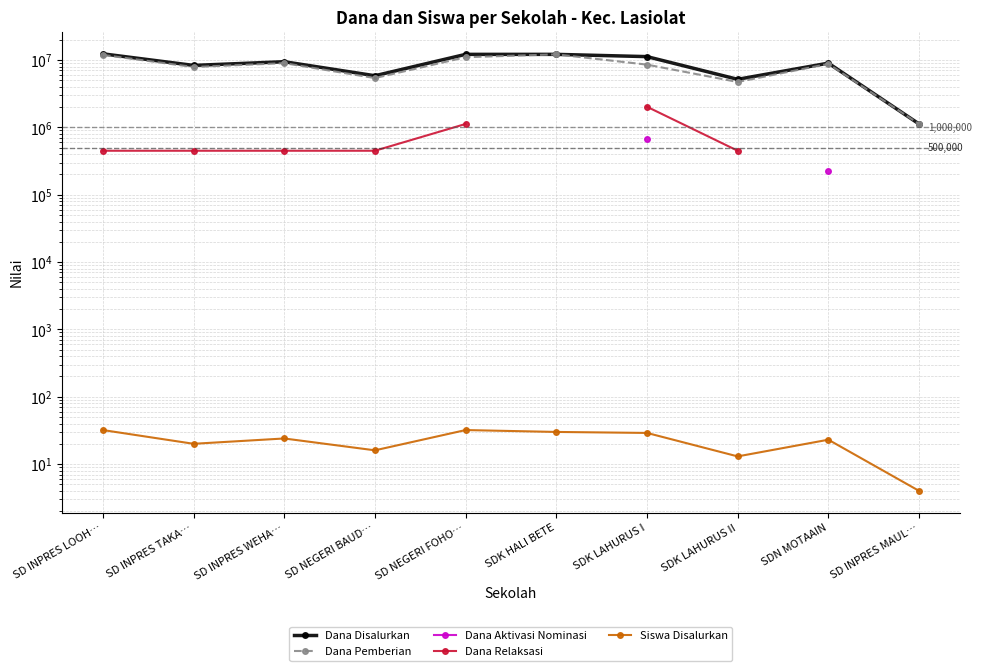

True or false: Siswa Disalurkan has more than 0 interior local peaks.

True